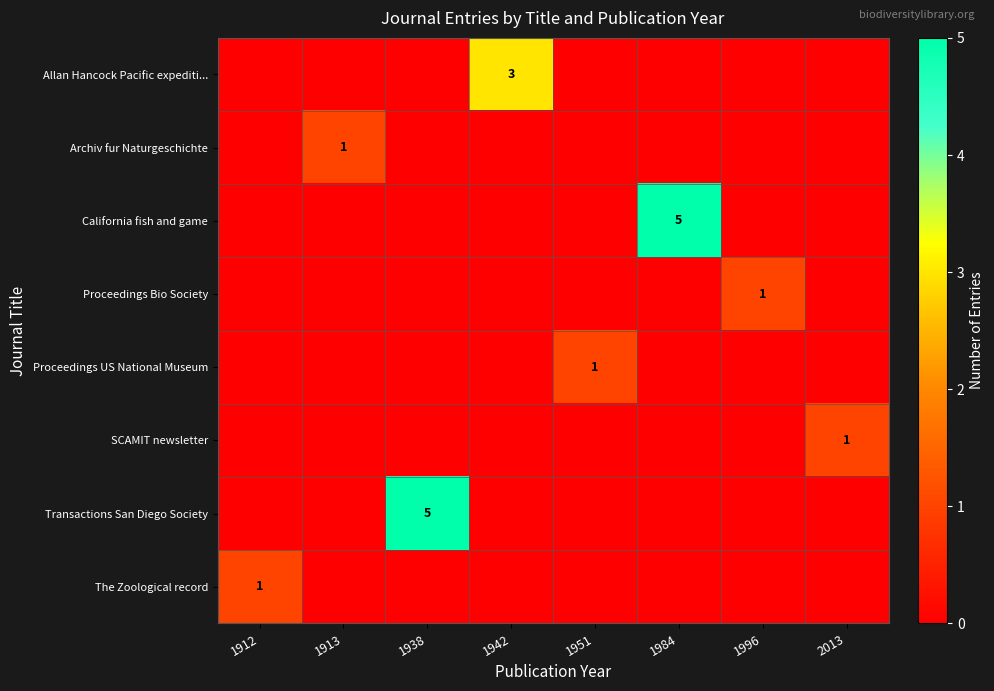

List the series in order of their peak value, lowest first.

Archiv fur Naturgeschichte, Proceedings Bio Society, Proceedings US National Museum, SCAMIT newsletter, The Zoological record, Allan Hancock Pacific expediti..., California fish and game, Transactions San Diego Society